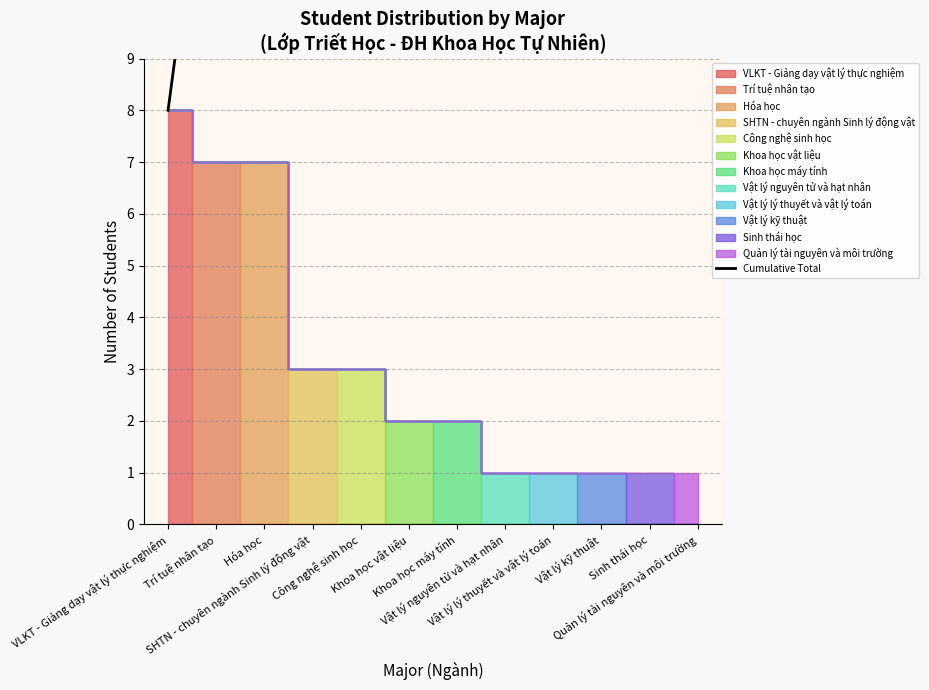

Reading left to right, extract all data points from this chart.

VLKT - Giảng dạy vật lý thực nghiệm=8	Trí tuệ nhân tạo=15	Hóa học=22	SHTN - chuyên ngành Sinh lý động vật=25	Công nghệ sinh học=28	Khoa học vật liệu=30	Khoa học máy tính=32	Vật lý nguyên tử và hạt nhân=33	Vật lý lý thuyết và vật lý toán=34	Vật lý kỹ thuật=35	Sinh thái học=36	Quản lý tài nguyên và môi trường=37